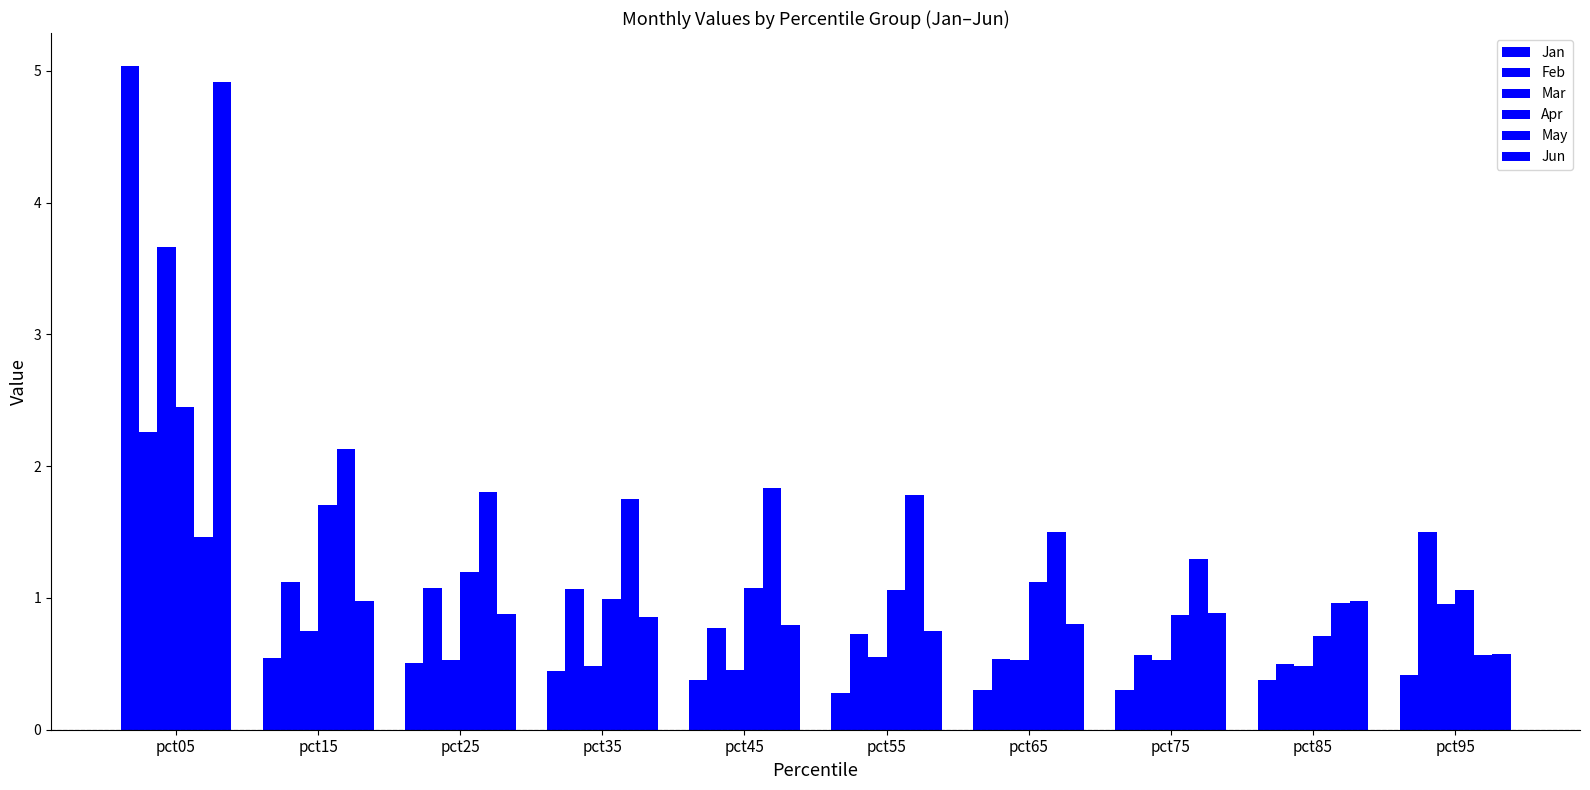

Which category has the highest value in the Apr series?

pct05